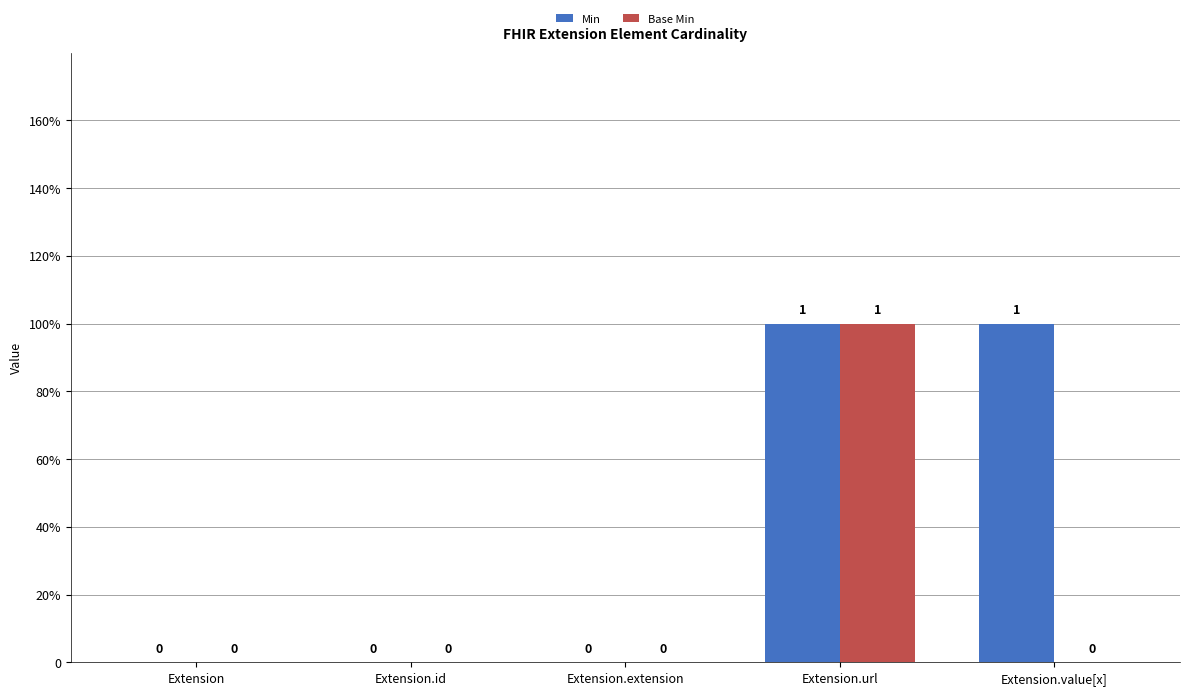

At how many categories does at least one series exceed 0?

2